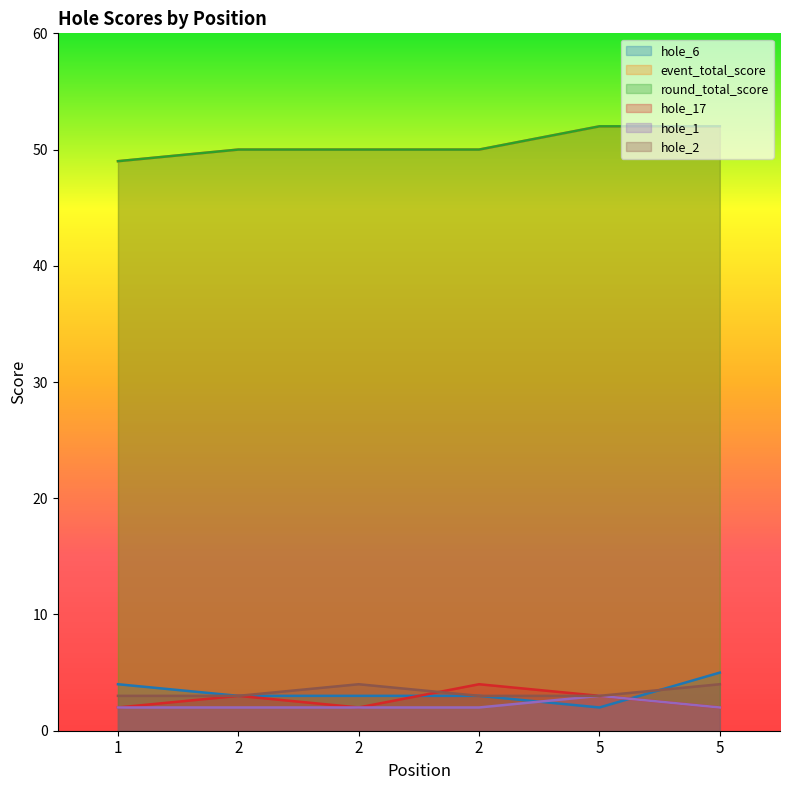

Rank the series by their maximum value, from lowest to highest.

hole_1, hole_17, hole_2, hole_6, event_total_score, round_total_score